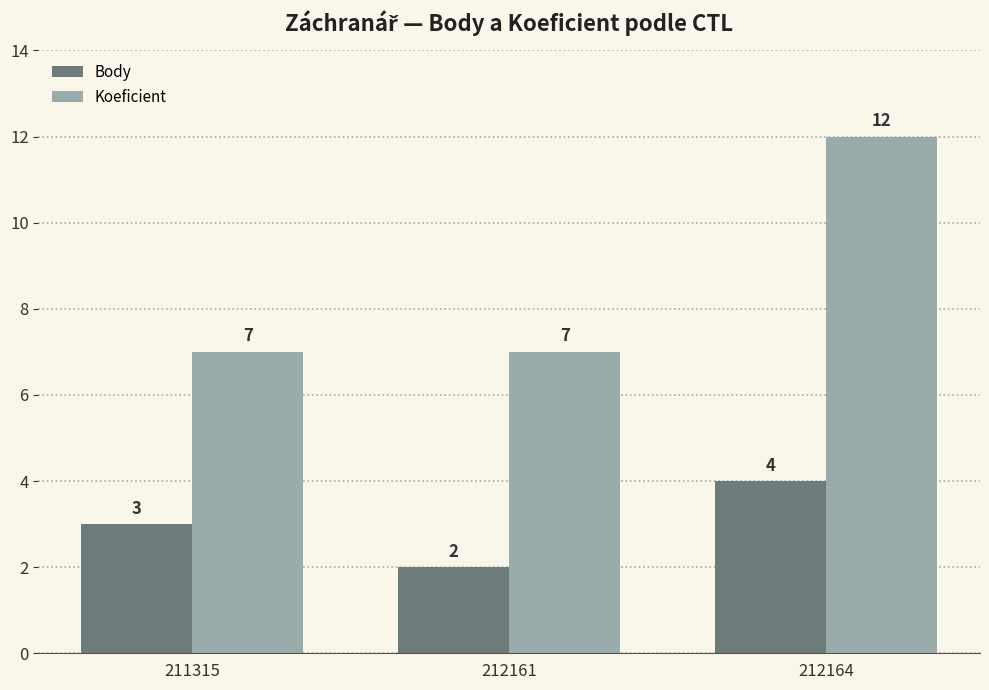

List the series in order of their peak value, highest first.

Koeficient, Body